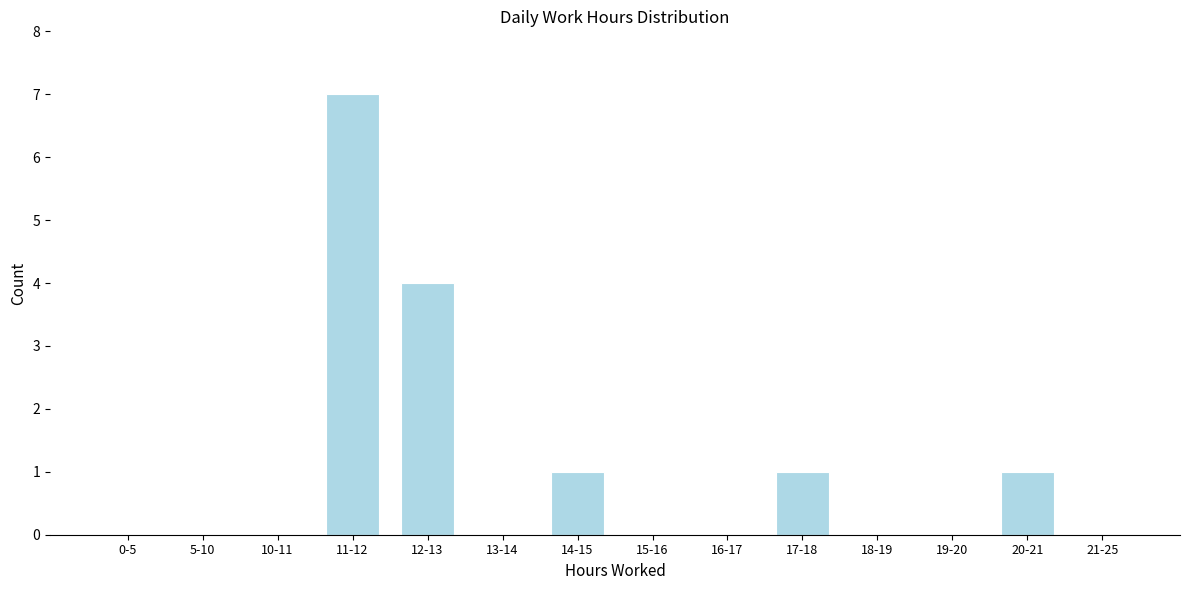

Reading left to right, extract all data points from this chart.

0-5=0	5-10=0	10-11=0	11-12=7	12-13=4	13-14=0	14-15=1	15-16=0	16-17=0	17-18=1	18-19=0	19-20=0	20-21=1	21-25=0